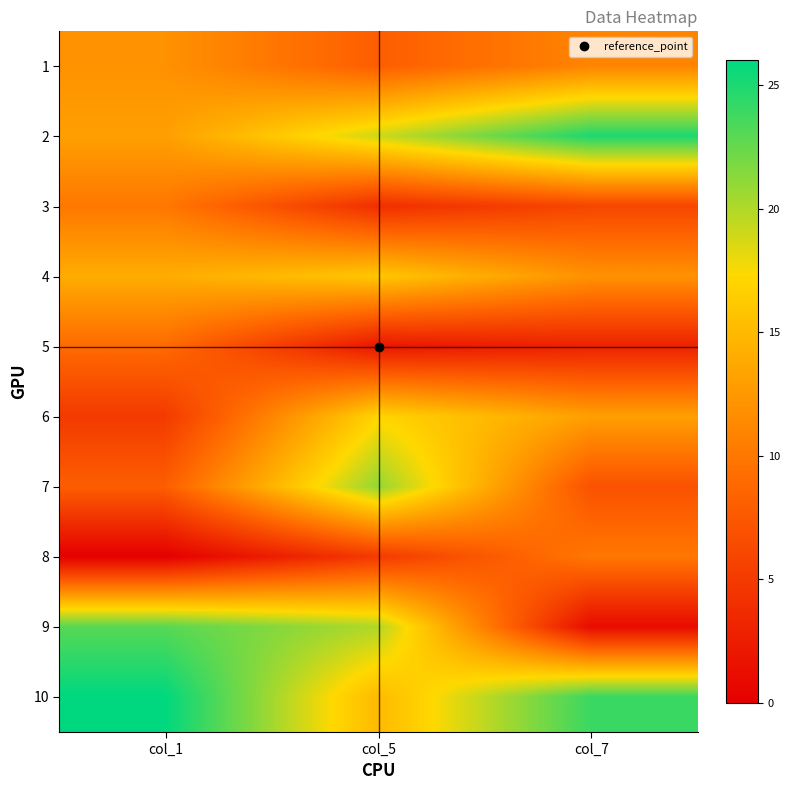

How many distinct data groups are displayed?

10